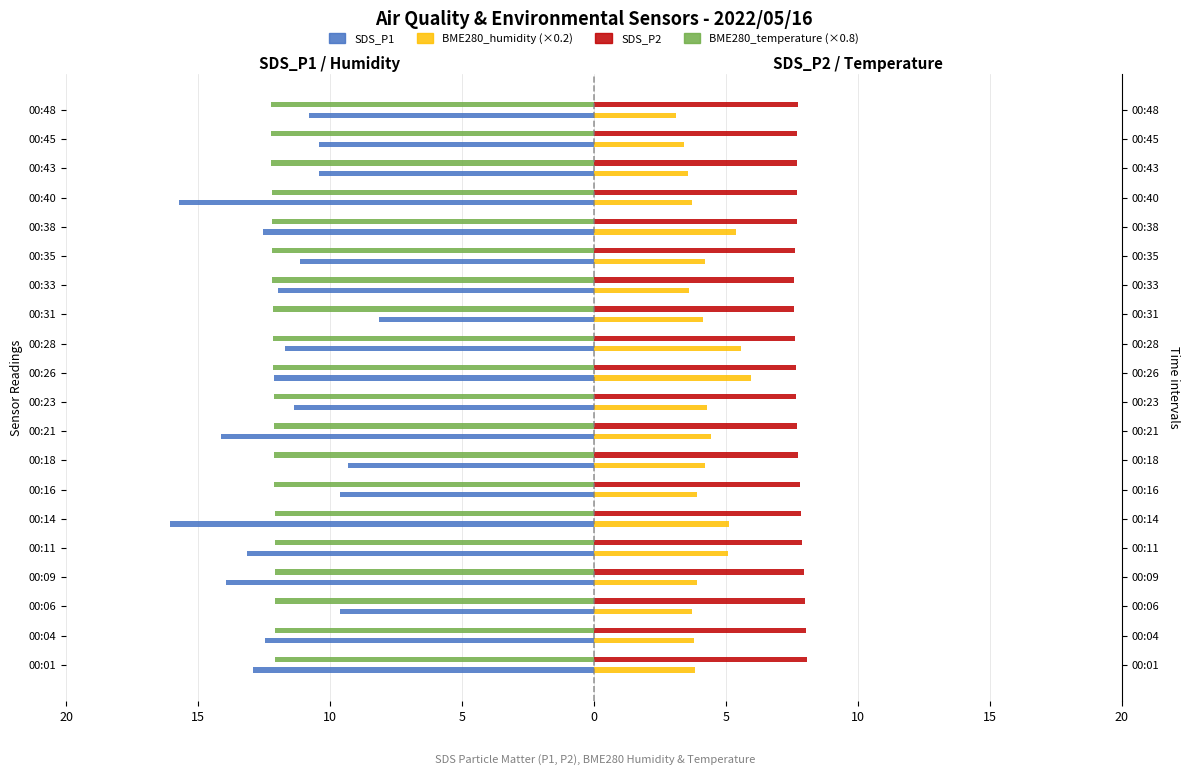

How many distinct data groups are displayed?

4